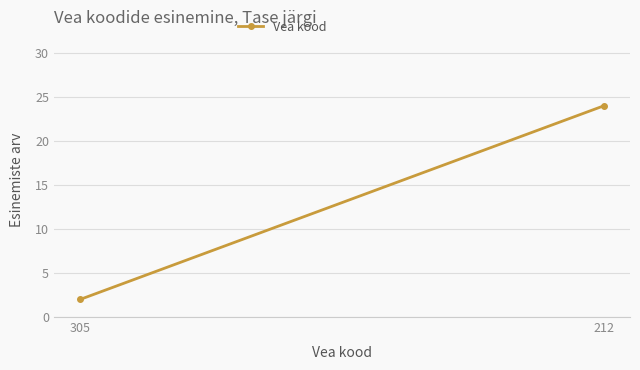

The value at 212 is 10. True or false?

False